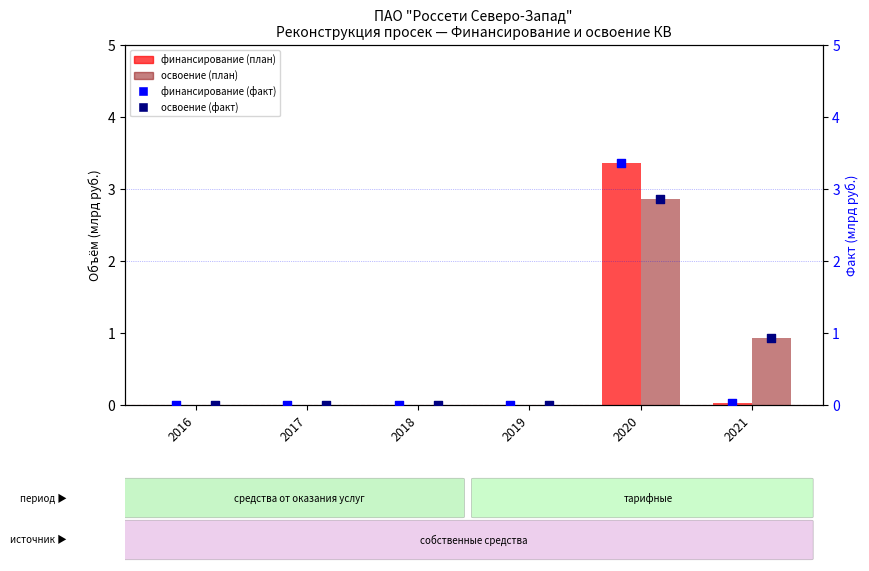

What is the total value across all series at 2020?

12.5